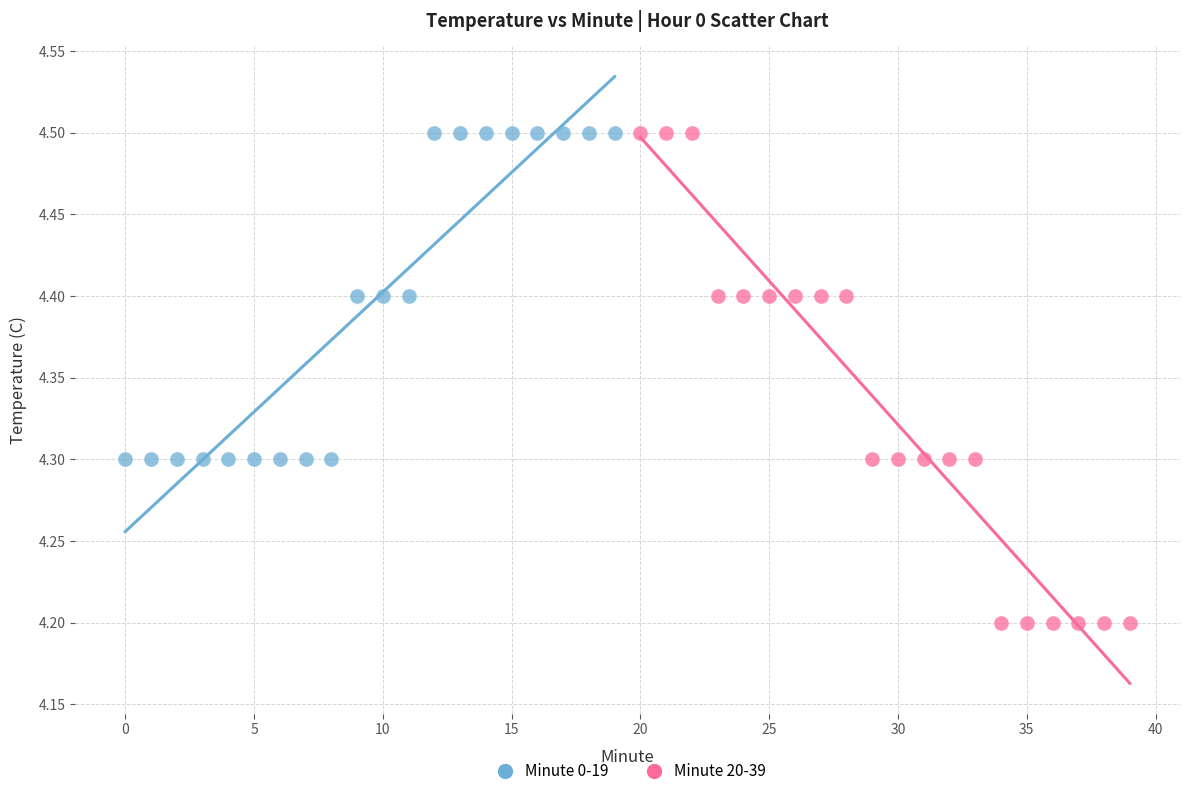

Which series contains the lowest Y value?

Minute 20-39